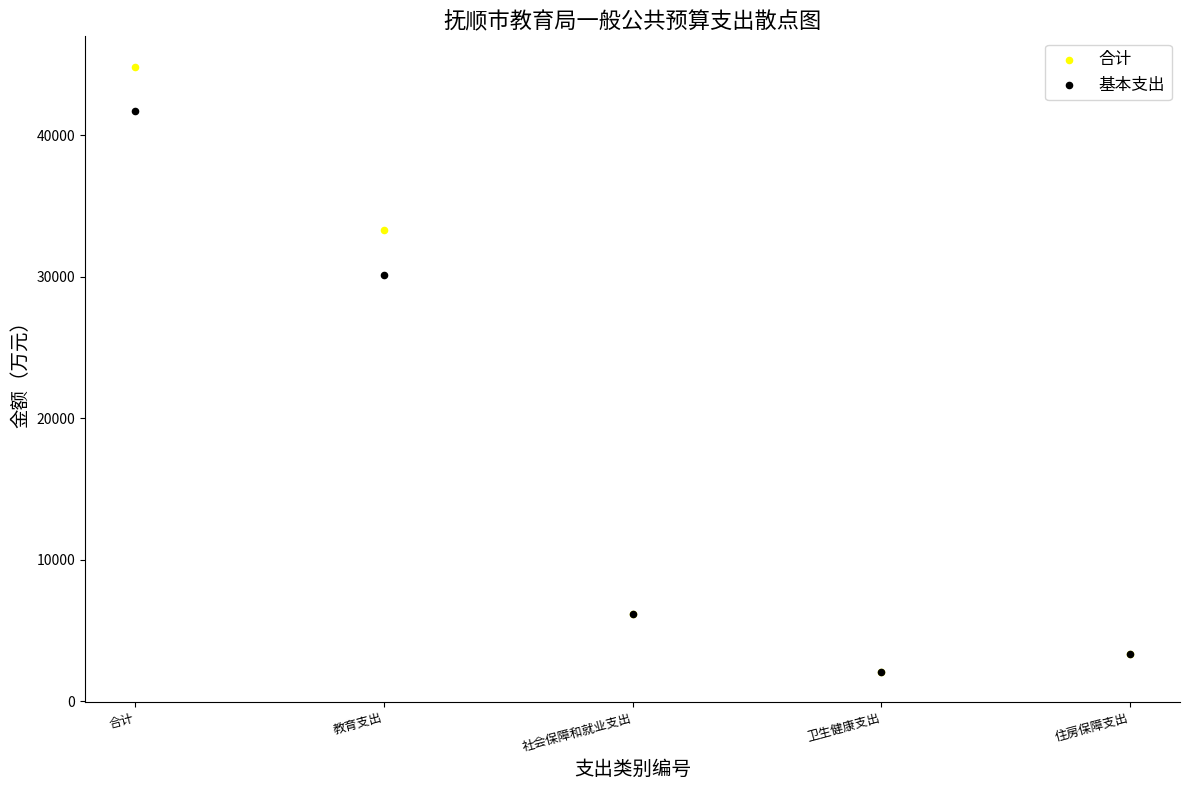

Which series has the widest spread of Y values?

合计